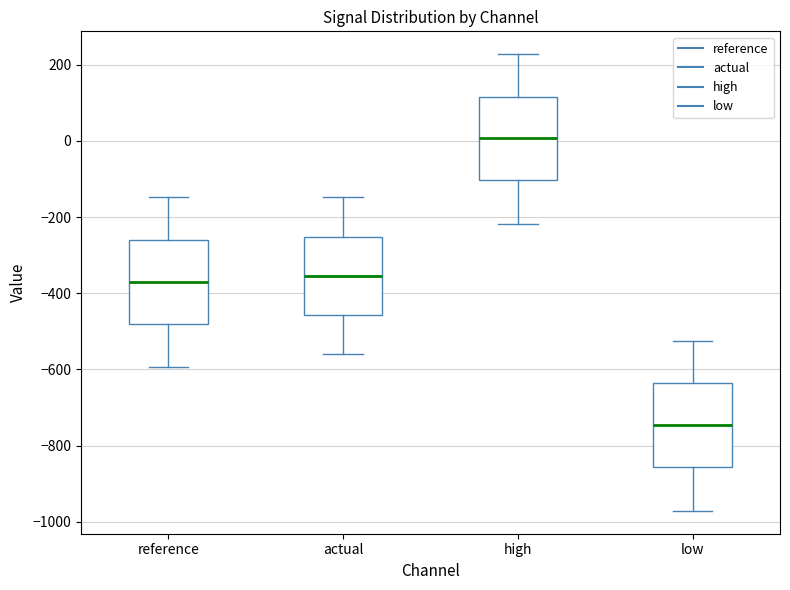

Reading left to right, transcribe this box plot: for each box, give where its median line is, the range the box spans, and where its two whiskers end, as read against the y-axis. The values are not printed on the chart, so give them approximately, as read against the axis.

reference: median -360, box -480 to -260, whiskers -600 to -140
actual: median -360, box -460 to -260, whiskers -560 to -140
high: median 0, box -100 to 120, whiskers -220 to 220
low: median -740, box -860 to -640, whiskers -980 to -520